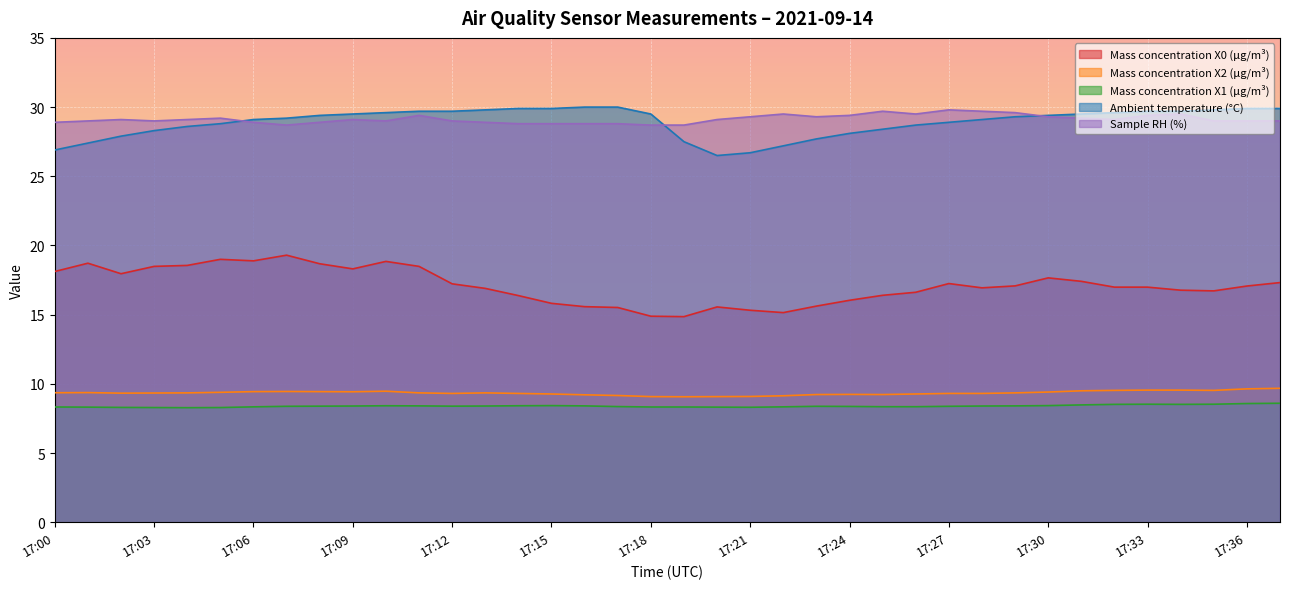

Between which two adjacent categories do Sample RH (%) and Ambient temperature (°C) first intersect?

17:05 and 17:06